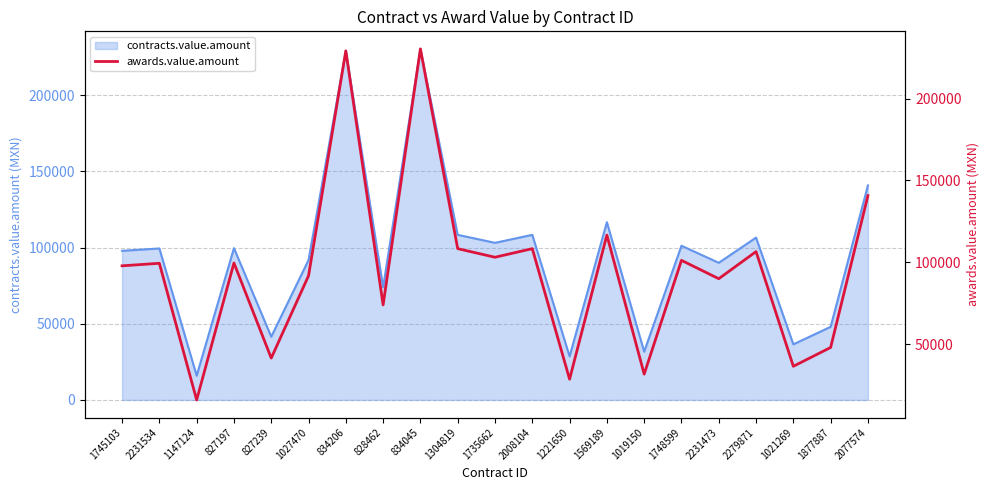

What is the greatest value displayed?

230400.0